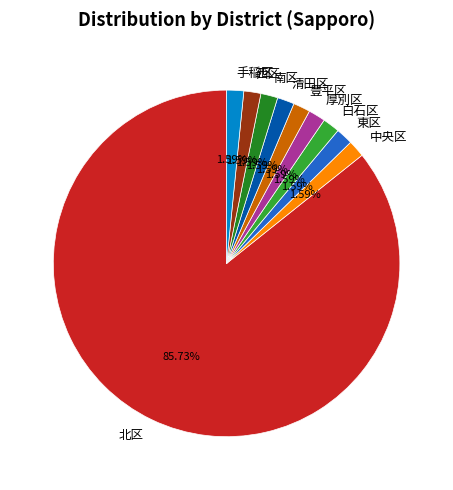

Count the number of slices in the pie.

10